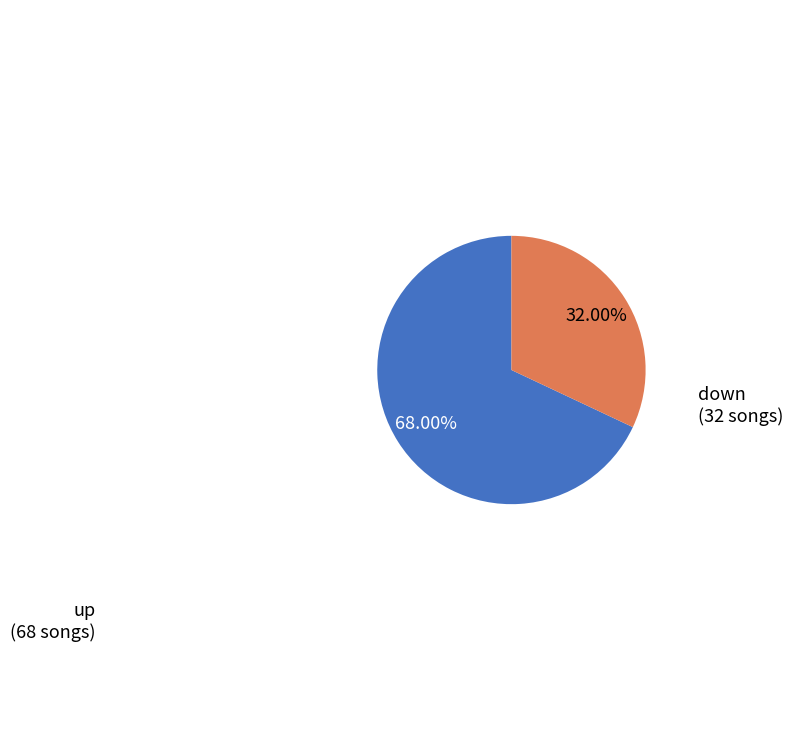

Is there any slice that represents more than half of the pie?

Yes